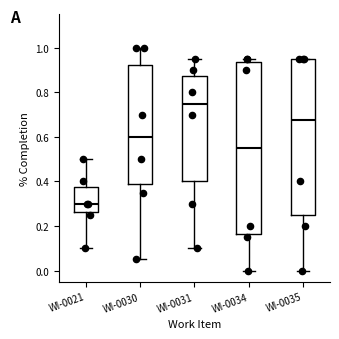

Where does the median line of the box for WI-0031 sit on the y-axis? The values are not printed on the chart, so give them approximately, as read against the axis.

0.76